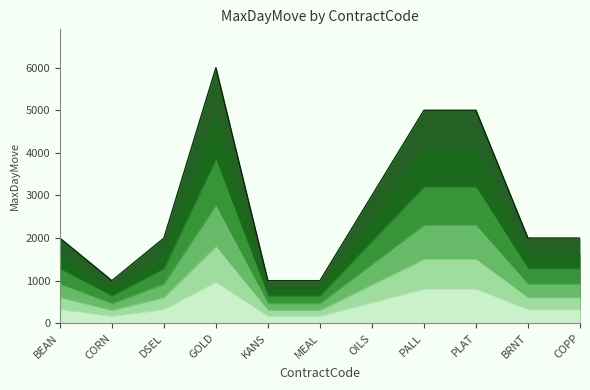

Which label corresponds to the smallest value in the chart?

CORN